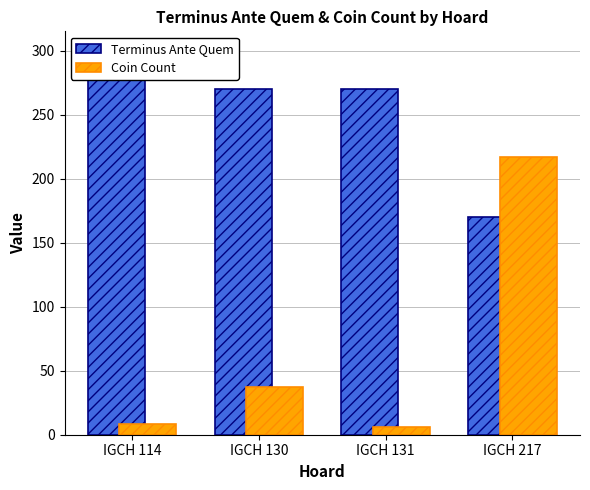

What is the minimum value for Coin Count?

6